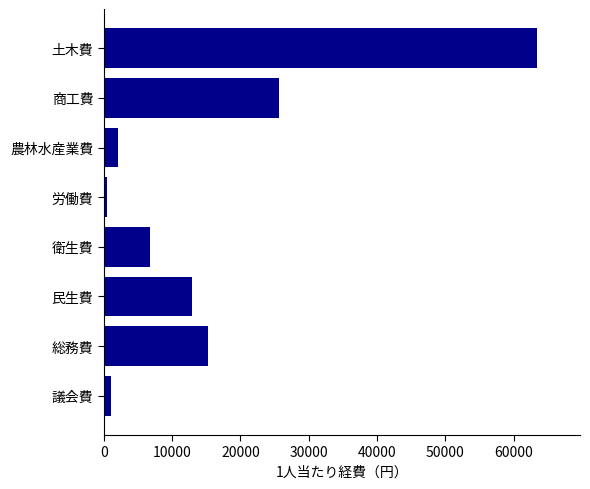

The chart shows a value of 25663 at 商工費. True or false?

True